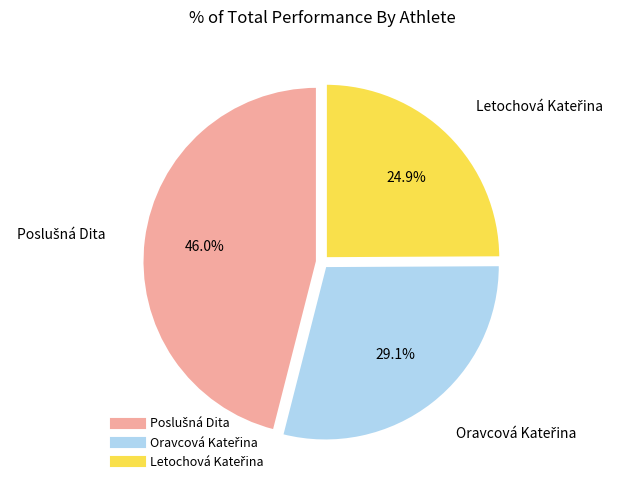

Does any single category account for the majority?

No